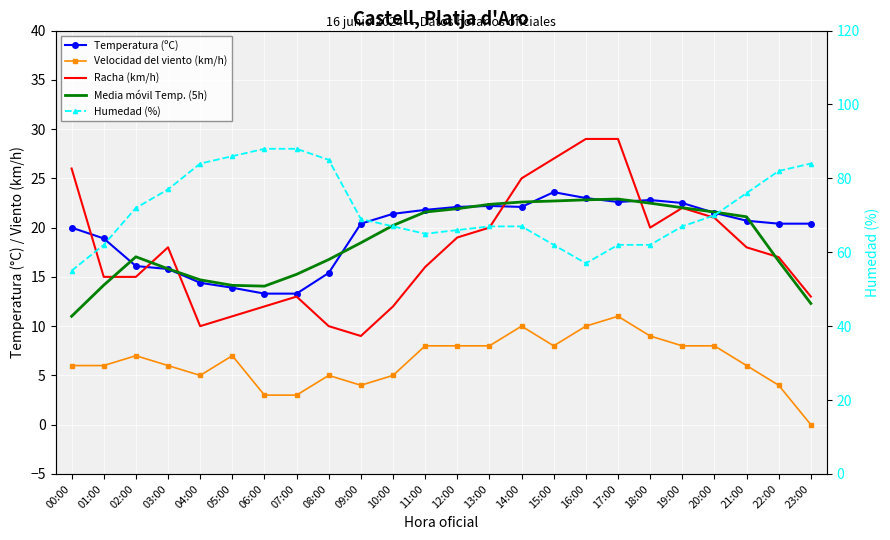

True or false: Humedad (%) and Media móvil Temp. (5h) intersect in this chart.

False